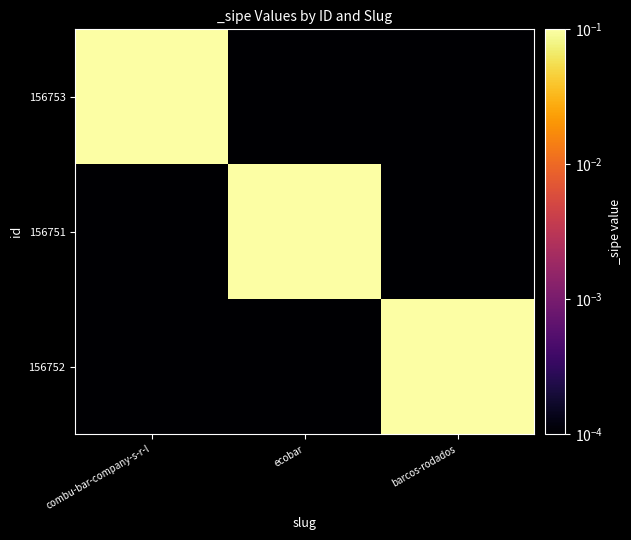

Reading right to left, what are all the values shown in this chart?

156753: barcos-rodados=0.0	ecobar=0.0	combu-bar-company-s-r-l=1.0
156751: barcos-rodados=0.0	ecobar=1.0	combu-bar-company-s-r-l=0.0
156752: barcos-rodados=1.0	ecobar=0.0	combu-bar-company-s-r-l=0.0